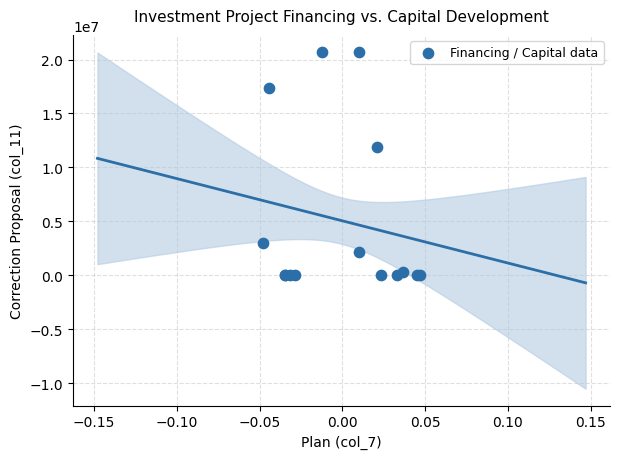

What Y value in the scatter plot is closest to 10359980?

11855462